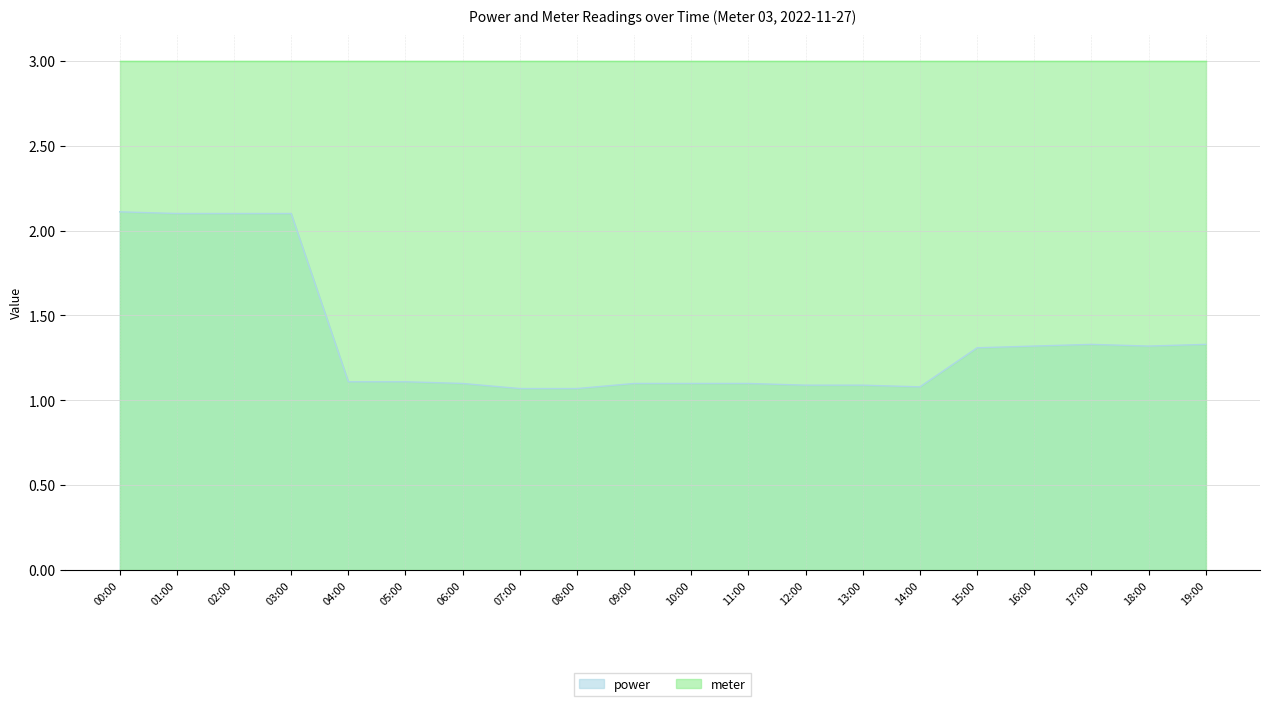

What is the value of the 16th point from the left?

1.3